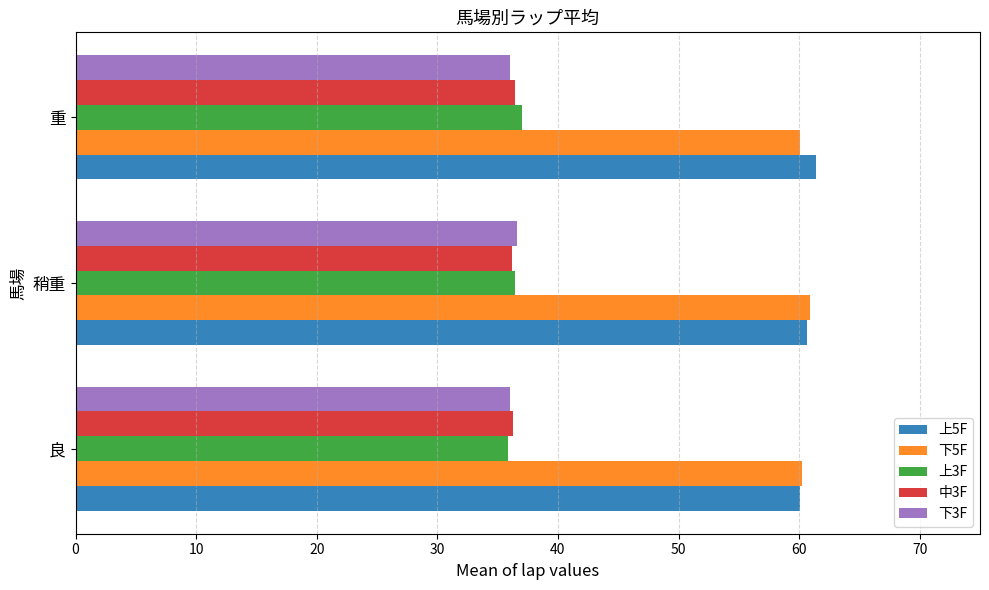

What is the sum of the 上5F values at 重 and 良?

121.4